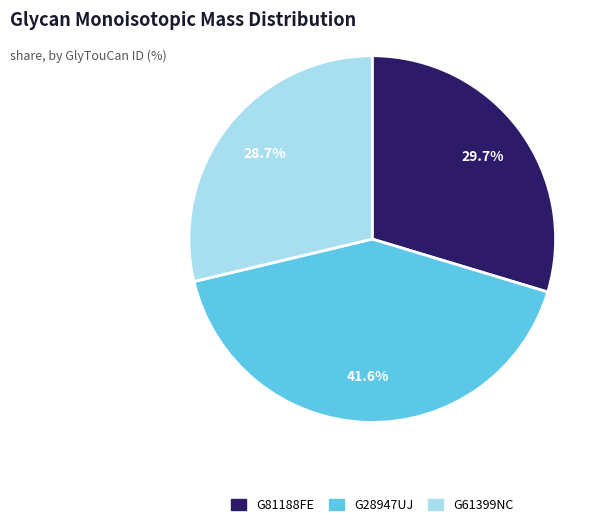

True or false: G61399NC accounts for 34% of the total.

False